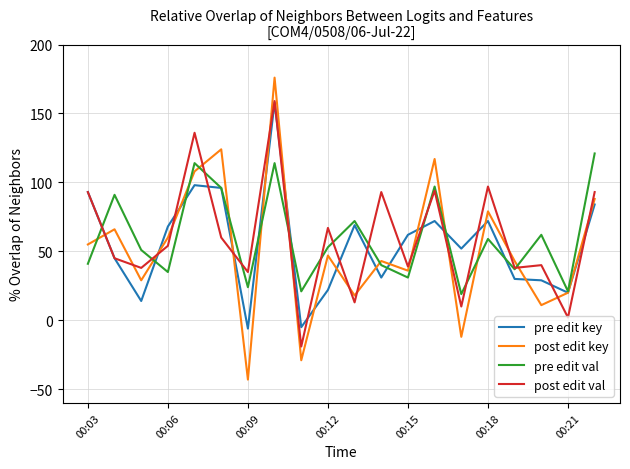

What is the maximum value for pre edit val?

121